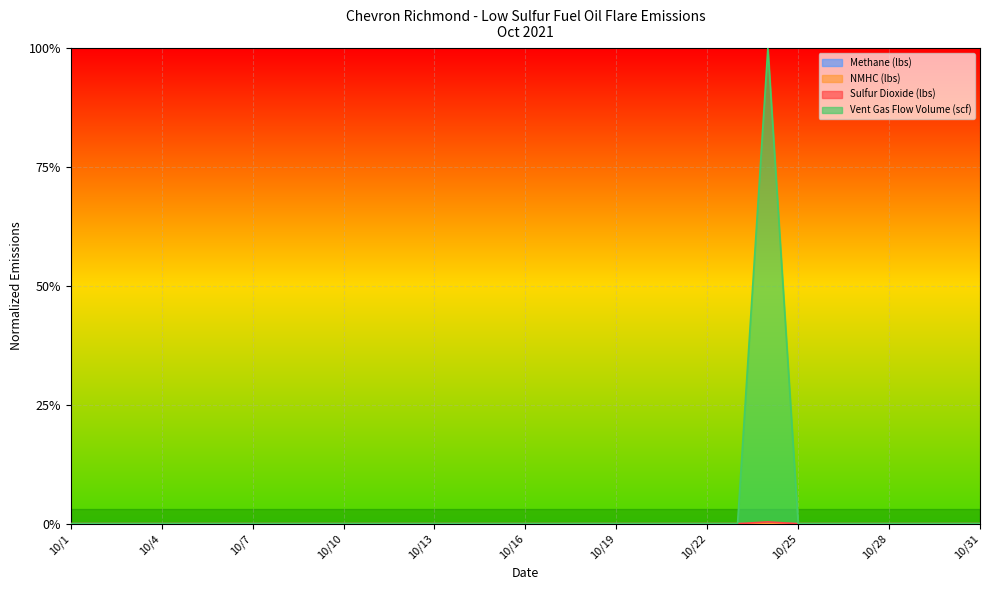

Reading left to right, extract all data points from this chart.

Methane (lbs): 10/1=0.0	10/2=0.0	10/3=0.0	10/4=0.0	10/5=0.0	10/6=0.0	10/7=0.0	10/8=0.0	10/9=0.0	10/10=0.0	10/11=0.0	10/12=0.0	10/13=0.0	10/14=0.0	10/15=0.0	10/16=0.0	10/17=0.0	10/18=0.0	10/19=0.0	10/20=0.0	10/21=0.0	10/22=0.0	10/23=0.0	10/24=0.0	10/25=0.0	10/26=0.0	10/27=0.0	10/28=0.0	10/29=0.0	10/30=0.0	10/31=0.0
NMHC (lbs): 10/1=0.0	10/2=0.0	10/3=0.0	10/4=0.0	10/5=0.0	10/6=0.0	10/7=0.0	10/8=0.0	10/9=0.0	10/10=0.0	10/11=0.0	10/12=0.0	10/13=0.0	10/14=0.0	10/15=0.0	10/16=0.0	10/17=0.0	10/18=0.0	10/19=0.0	10/20=0.0	10/21=0.0	10/22=0.0	10/23=0.0	10/24=0.0	10/25=0.0	10/26=0.0	10/27=0.0	10/28=0.0	10/29=0.0	10/30=0.0	10/31=0.0
Sulfur Dioxide (lbs): 10/1=0.0	10/2=0.0	10/3=0.0	10/4=0.0	10/5=0.0	10/6=0.0	10/7=0.0	10/8=0.0	10/9=0.0	10/10=0.0	10/11=0.0	10/12=0.0	10/13=0.0	10/14=0.0	10/15=0.0	10/16=0.0	10/17=0.0	10/18=0.0	10/19=0.0	10/20=0.0	10/21=0.0	10/22=0.0	10/23=0.0	10/24=0.0	10/25=0.0	10/26=0.0	10/27=0.0	10/28=0.0	10/29=0.0	10/30=0.0	10/31=0.0
Vent Gas Flow Volume (scf): 10/1=0.0	10/2=0.0	10/3=0.0	10/4=0.0	10/5=0.0	10/6=0.0	10/7=0.0	10/8=0.0	10/9=0.0	10/10=0.0	10/11=0.0	10/12=0.0	10/13=0.0	10/14=0.0	10/15=0.0	10/16=0.0	10/17=0.0	10/18=0.0	10/19=0.0	10/20=0.0	10/21=0.0	10/22=0.0	10/23=0.0	10/24=1.0	10/25=0.0	10/26=0.0	10/27=0.0	10/28=0.0	10/29=0.0	10/30=0.0	10/31=0.0